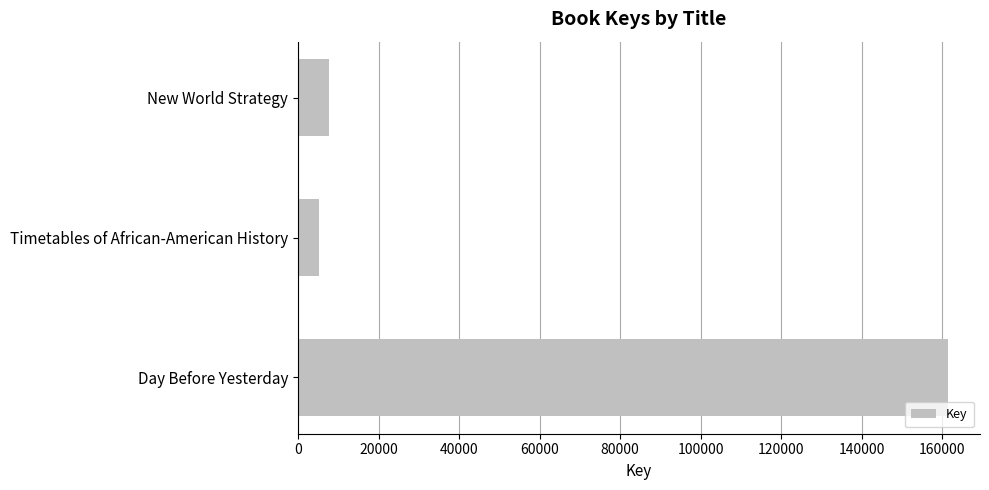

What is the sum of the values at New World Strategy and Timetables of African-American History?

12836